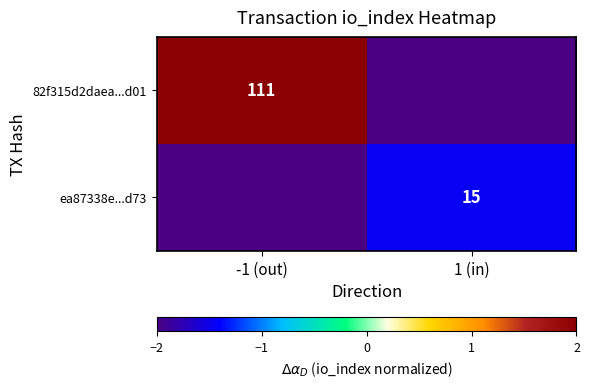

The 82f315d2daea...d01 series shows 197 at -1 (out). True or false?

False